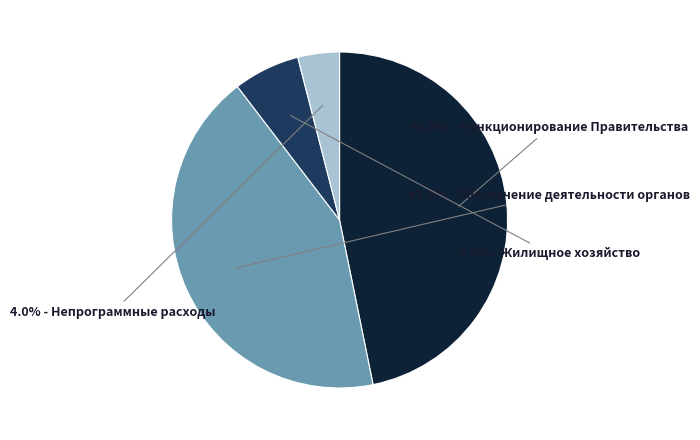

How many slices are in this pie chart?

4